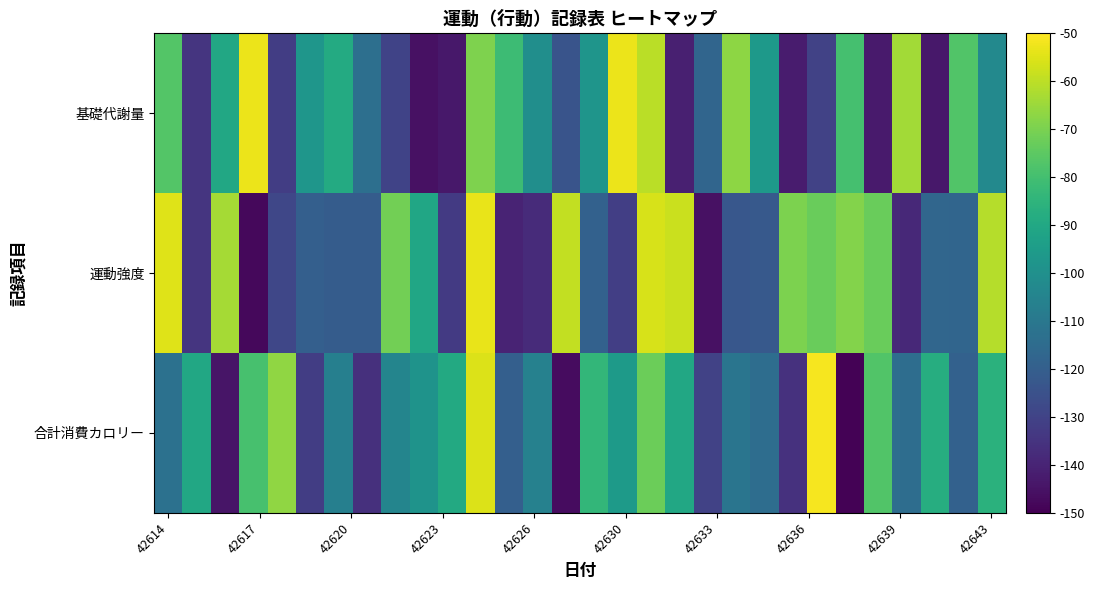

Reading left to right, what are all the values shown in this chart?

合計消費カロリー: -112.5	-90.1	-144.2	-79.2	-66.8	-131.7	-106.8	-136.1	-104.4	-98.6	-89.2	-55.1	-119.5	-106.0	-146.6	-83.7	-95.3	-72.5	-90.2	-130.4	-111.1	-114.3	-135.9	-51.3	-149.4	-77.1	-114.2	-87.7	-118.9	-86.2
運動強度: -54.9	-134.4	-63.4	-147.9	-128.8	-119.6	-120.9	-120.8	-71.5	-90.8	-132.9	-53.4	-140.2	-137.8	-59.1	-118.8	-131.5	-56.1	-57.8	-145.5	-122.9	-121.9	-69.8	-72.8	-68.5	-72.9	-138.4	-116.9	-117.5	-61.3
基礎代謝量: -76.8	-134.4	-89.9	-53.0	-131.8	-97.5	-88.8	-113.4	-130.0	-145.4	-143.5	-69.2	-81.6	-100.5	-124.1	-98.0	-53.0	-60.5	-141.2	-117.5	-67.1	-95.7	-142.5	-130.1	-79.3	-142.6	-63.7	-143.6	-77.0	-102.8